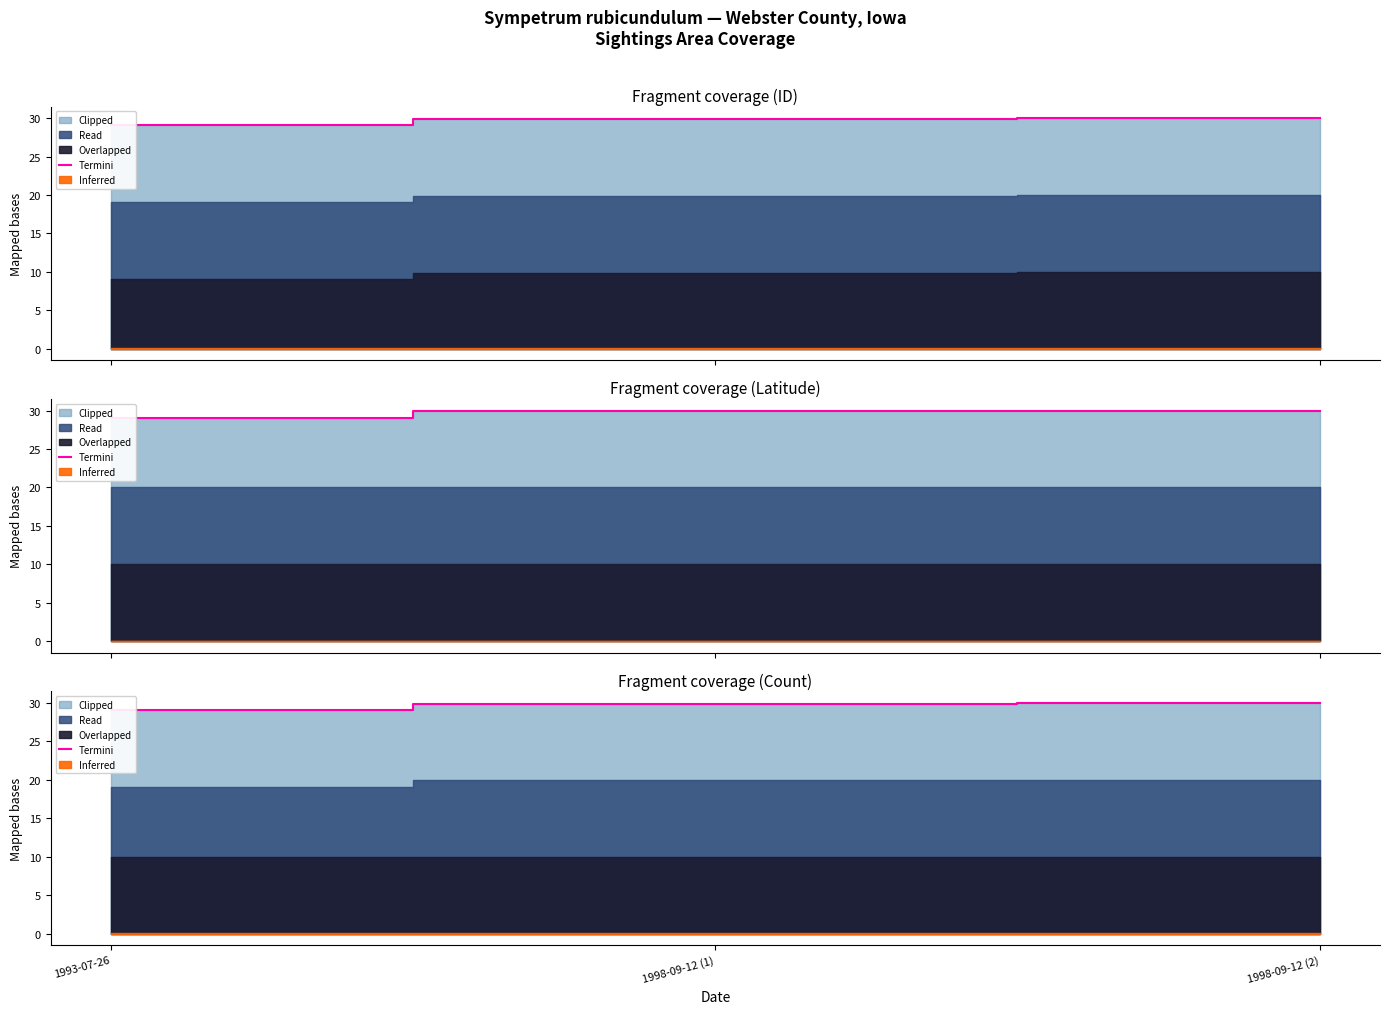

How many categories are shown in the chart?

3